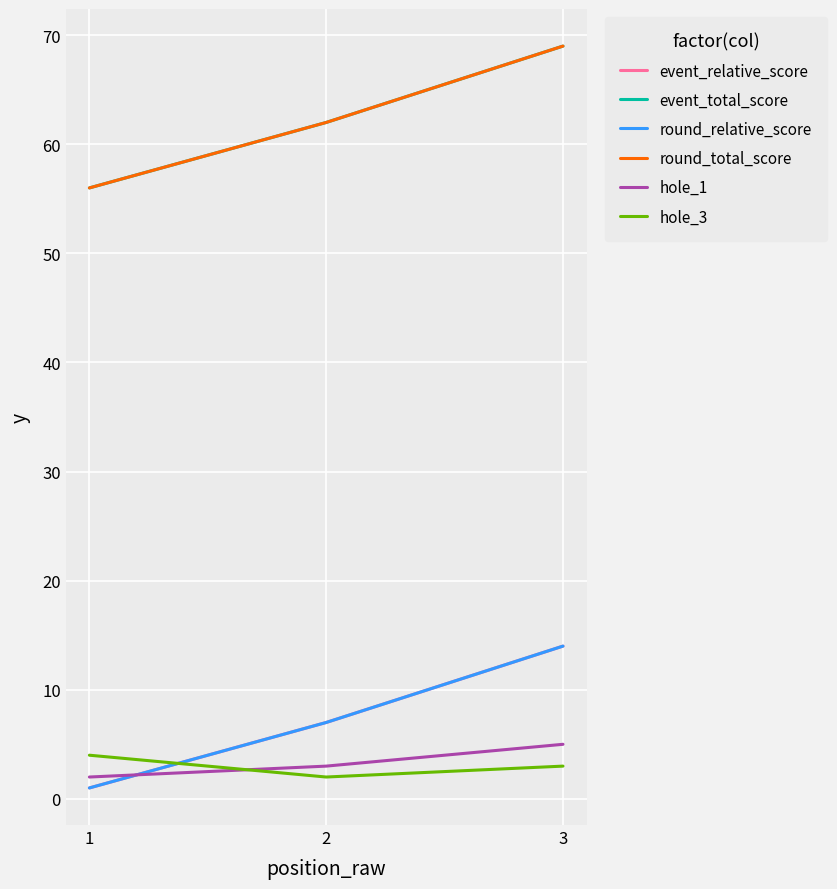

Does the chart have visible grid lines?

Yes